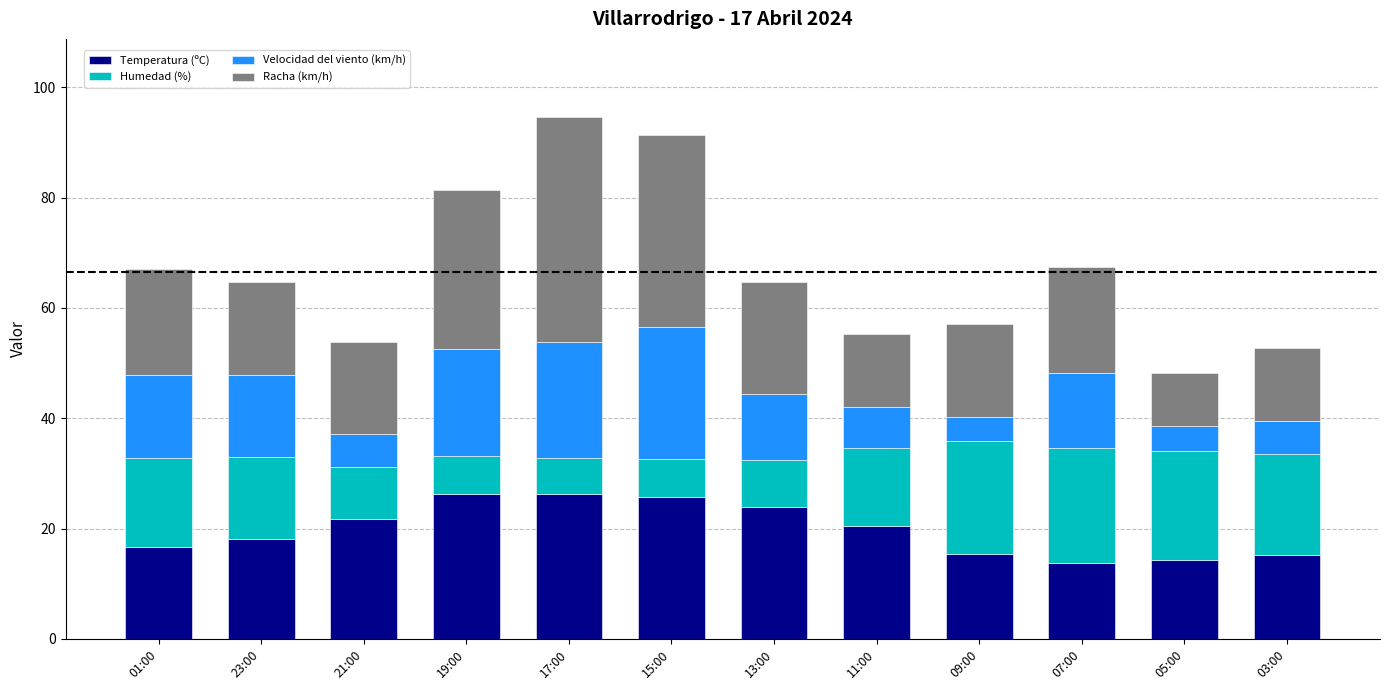

What is the total value across all series at 07:00?

67.4